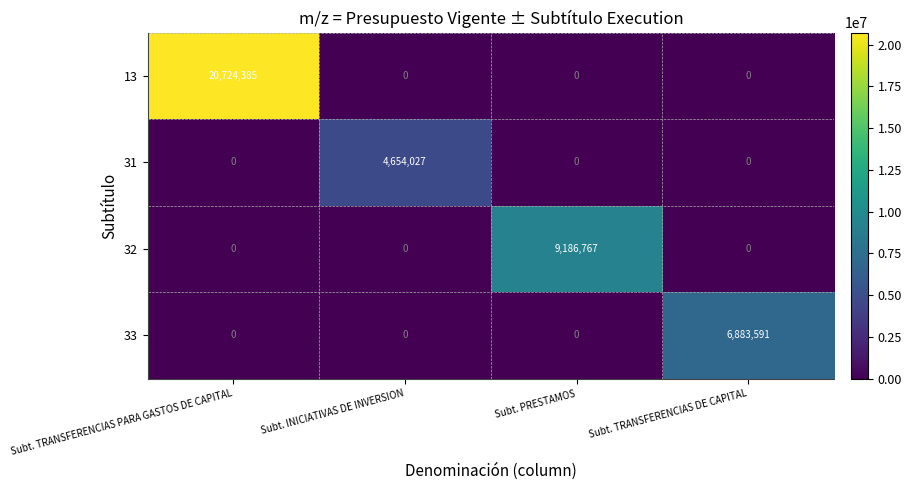

Which series has the largest total across all categories?

13